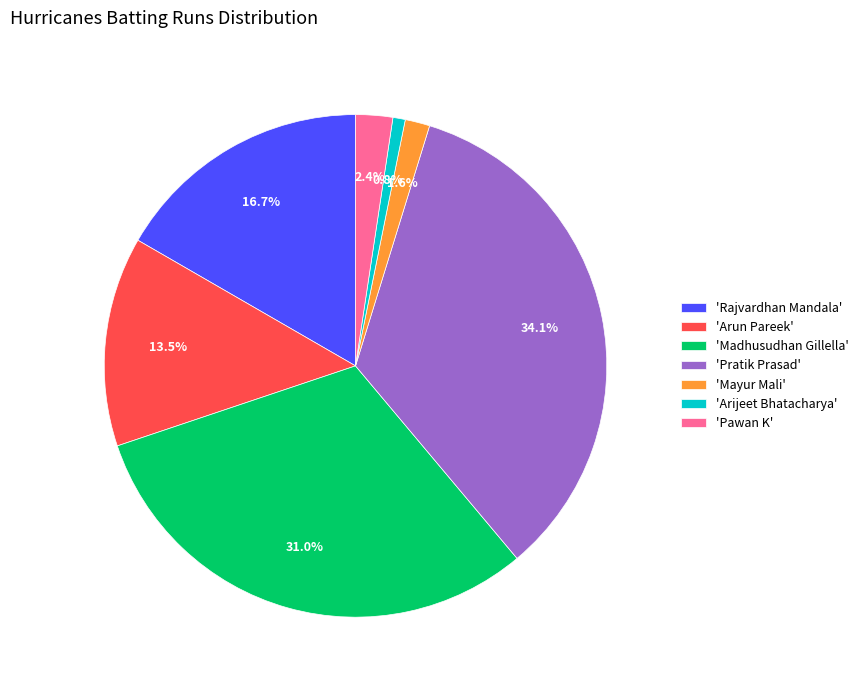

Is there any slice that represents more than half of the pie?

No